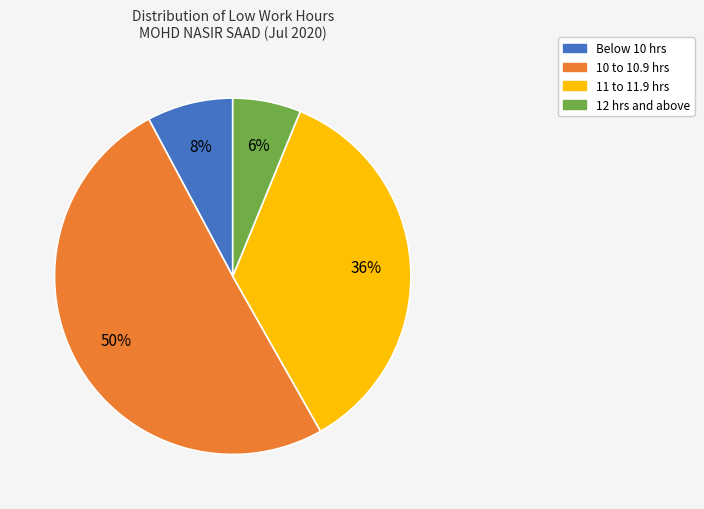

To the nearest percent, what is the difference between the largest and smallest slice percentages?

44%